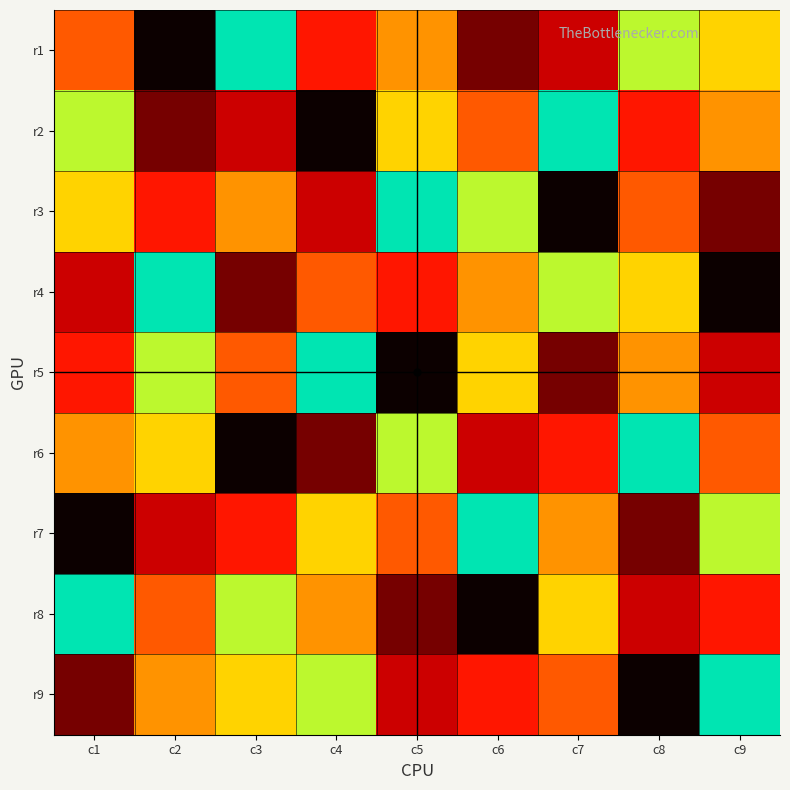

Reading left to right, what are all the values shown in this chart?

r1: c1=5	c2=1	c3=9	c4=4	c5=6	c6=2	c7=3	c8=8	c9=7
r2: c1=8	c2=2	c3=3	c4=1	c5=7	c6=5	c7=9	c8=4	c9=6
r3: c1=7	c2=4	c3=6	c4=3	c5=9	c6=8	c7=1	c8=5	c9=2
r4: c1=3	c2=9	c3=2	c4=5	c5=4	c6=6	c7=8	c8=7	c9=1
r5: c1=4	c2=8	c3=5	c4=9	c5=1	c6=7	c7=2	c8=6	c9=3
r6: c1=6	c2=7	c3=1	c4=2	c5=8	c6=3	c7=4	c8=9	c9=5
r7: c1=1	c2=3	c3=4	c4=7	c5=5	c6=9	c7=6	c8=2	c9=8
r8: c1=9	c2=5	c3=8	c4=6	c5=2	c6=1	c7=7	c8=3	c9=4
r9: c1=2	c2=6	c3=7	c4=8	c5=3	c6=4	c7=5	c8=1	c9=9